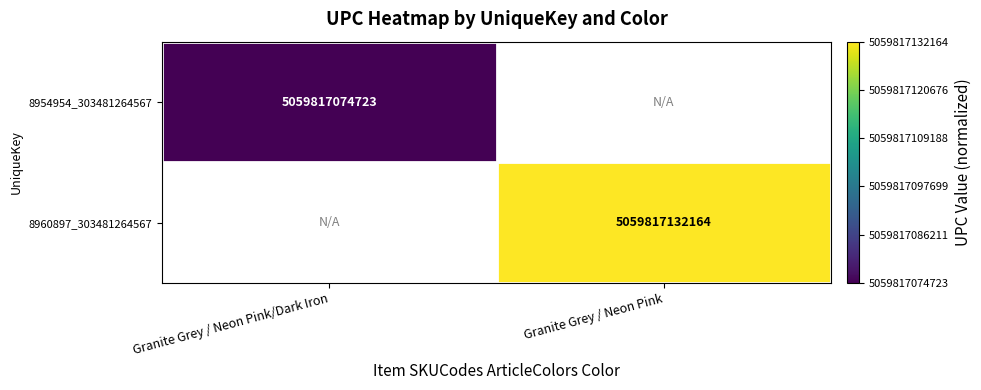

How many series are shown in this chart?

2